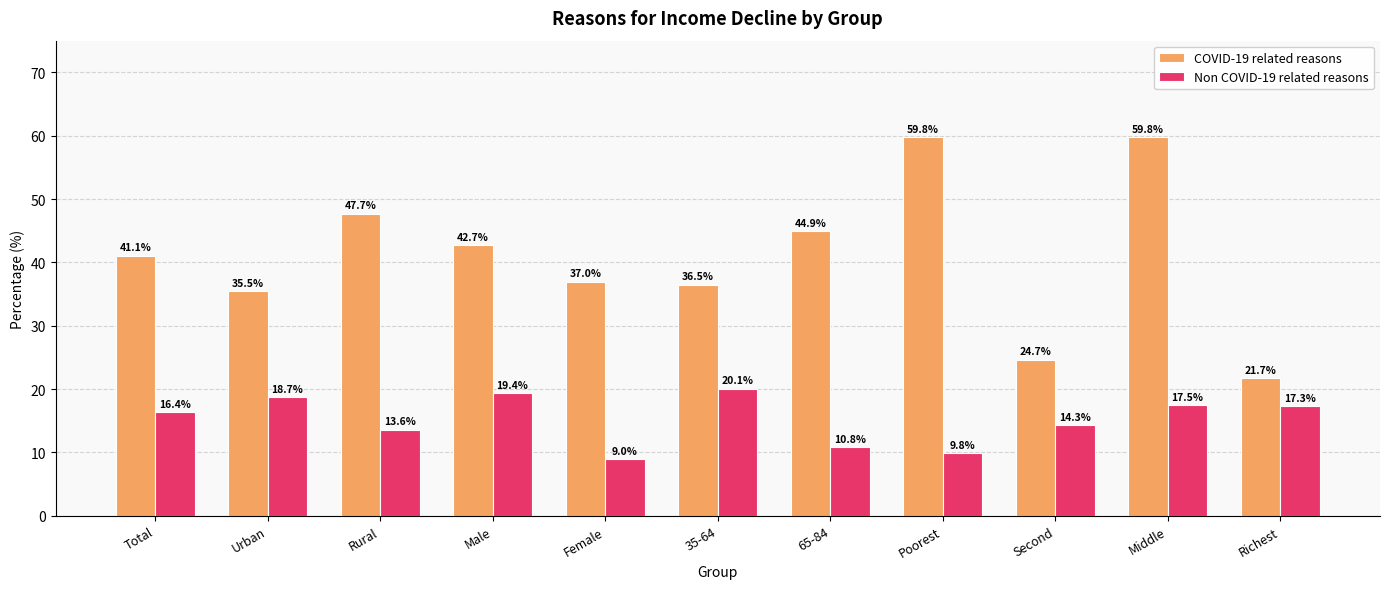

Is it true that Non COVID-19 related reasons equals 9.8 at Poorest?

True